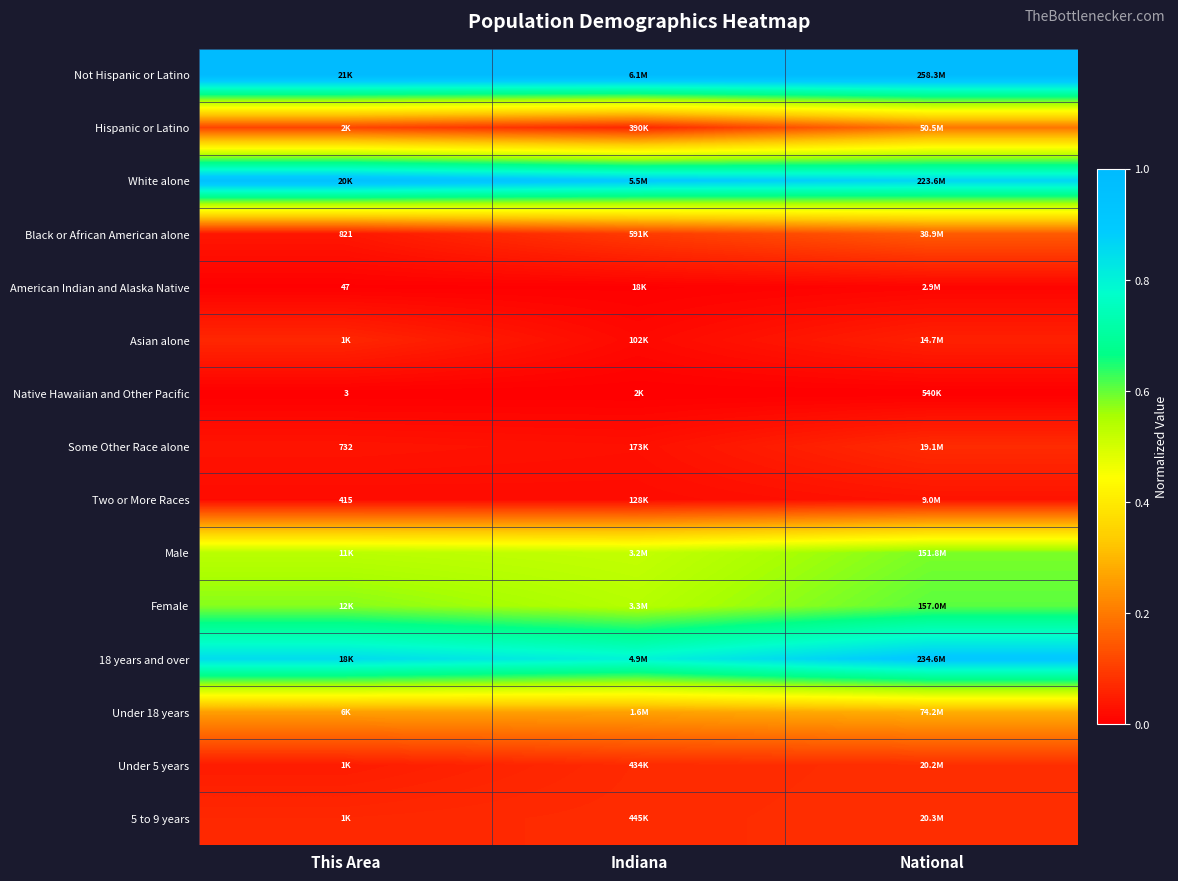

What is the maximum value shown in the chart?

1.0